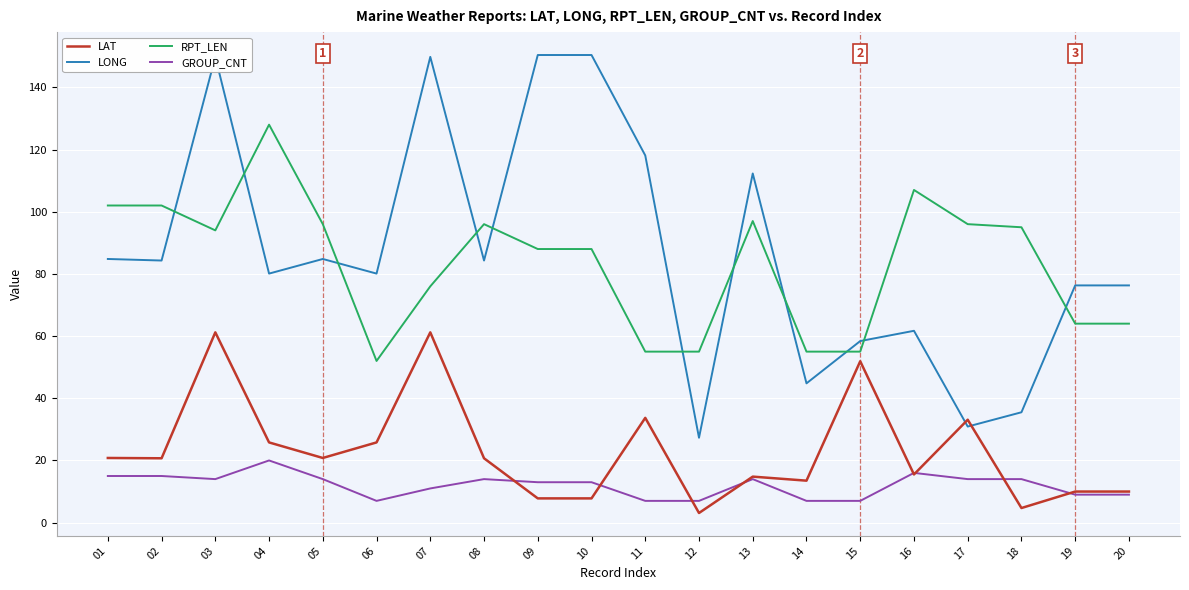

The LONG series shows 6.1 at 12. True or false?

False